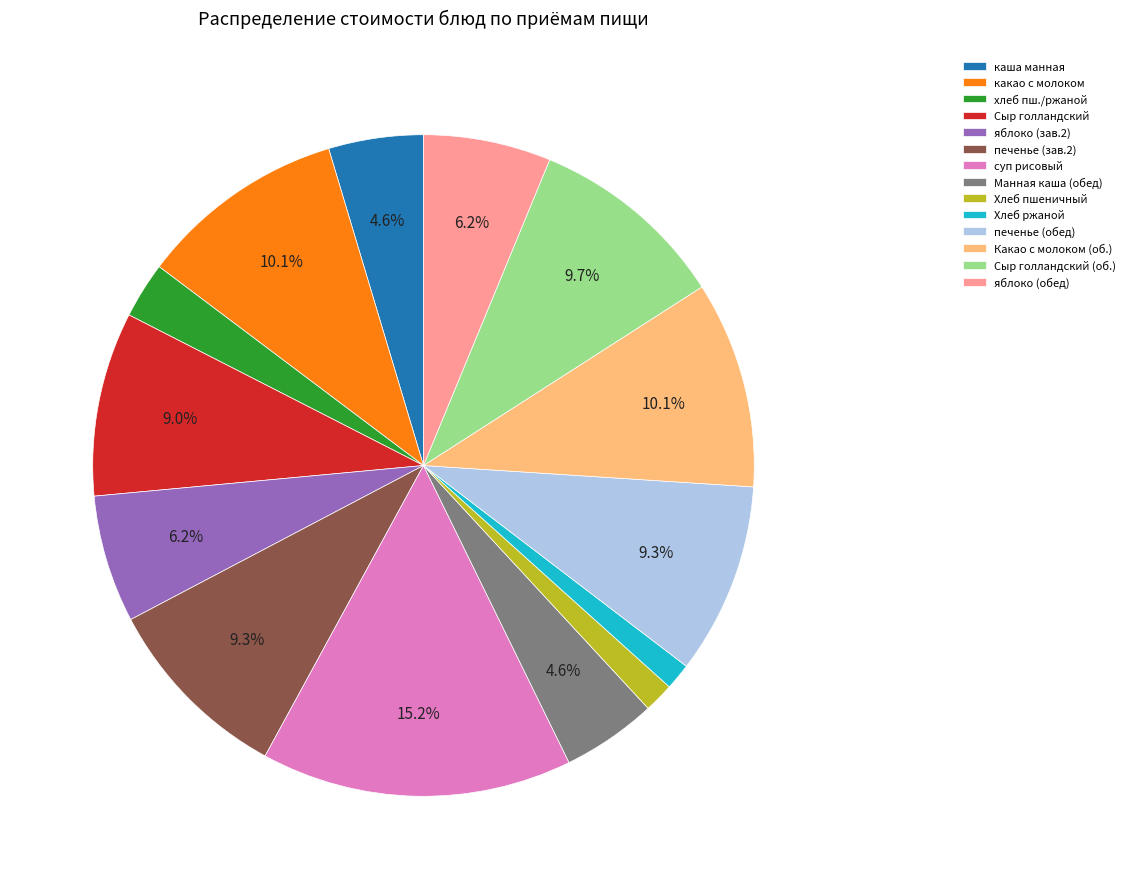

Which category has the biggest portion of the pie?

суп рисовый